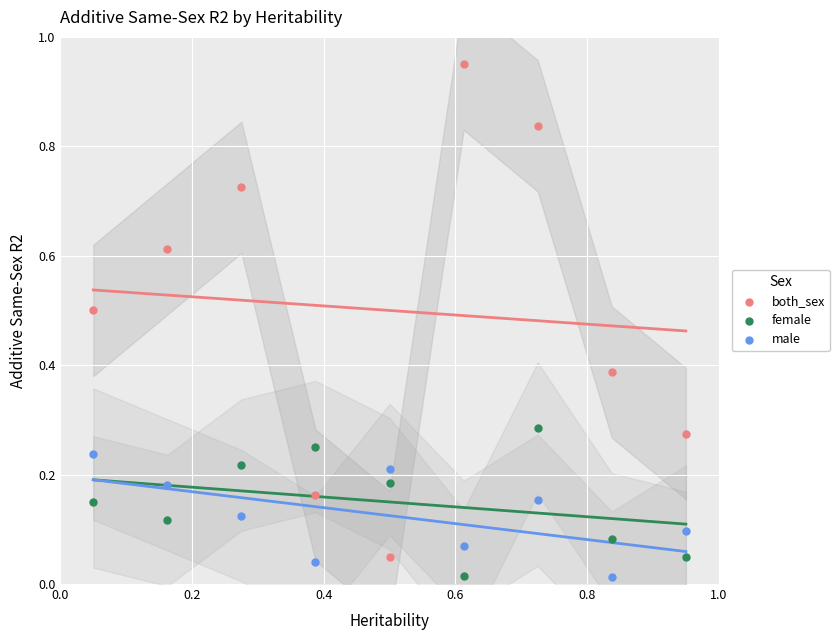

What are all the series names shown in the legend?

both_sex, female, male